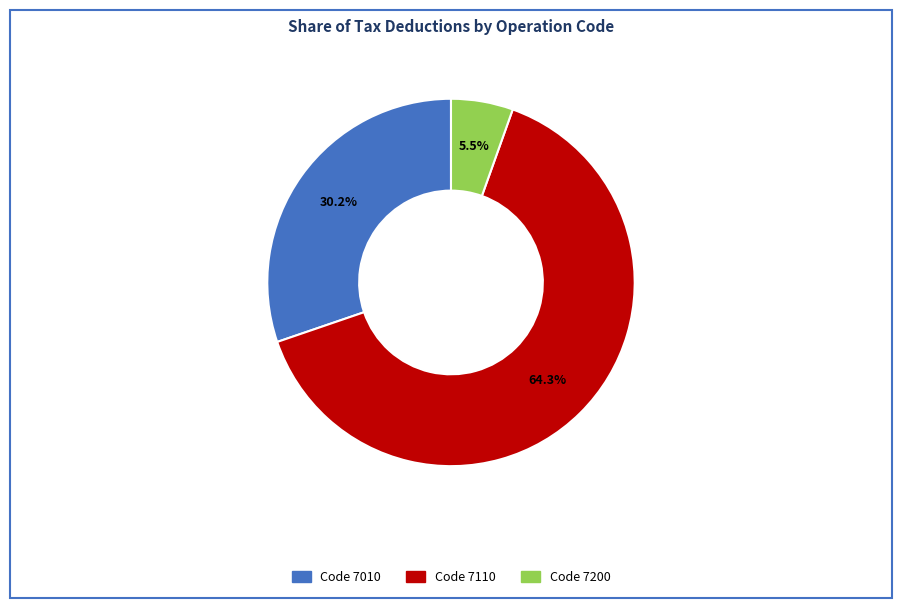

How many slices are in this pie chart?

3